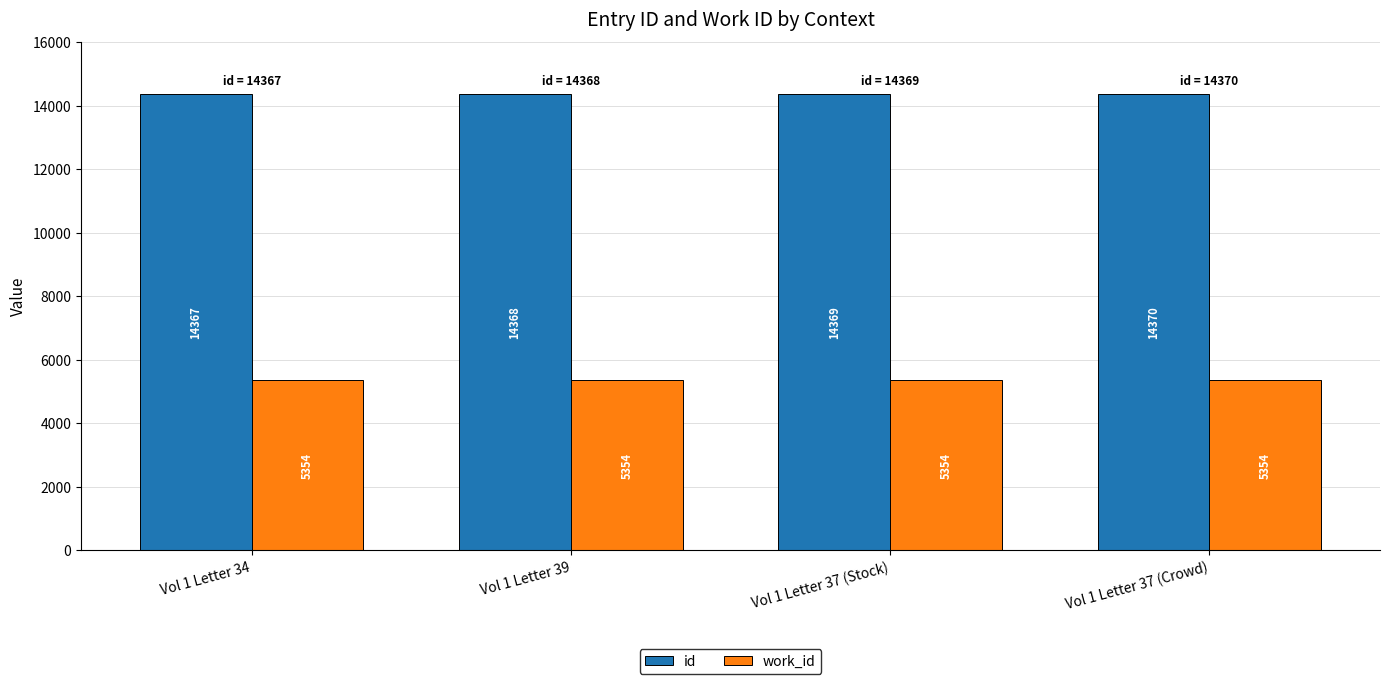

Between Vol 1 Letter 37 (Stock) and Vol 1 Letter 37 (Crowd), which series saw the biggest shift?

id